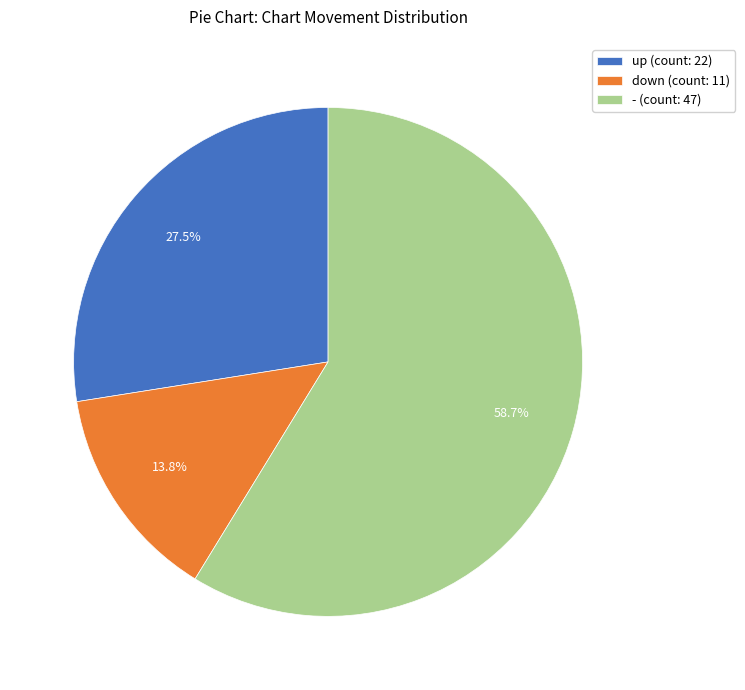

What percentage is the - slice, to the nearest percent?

59%